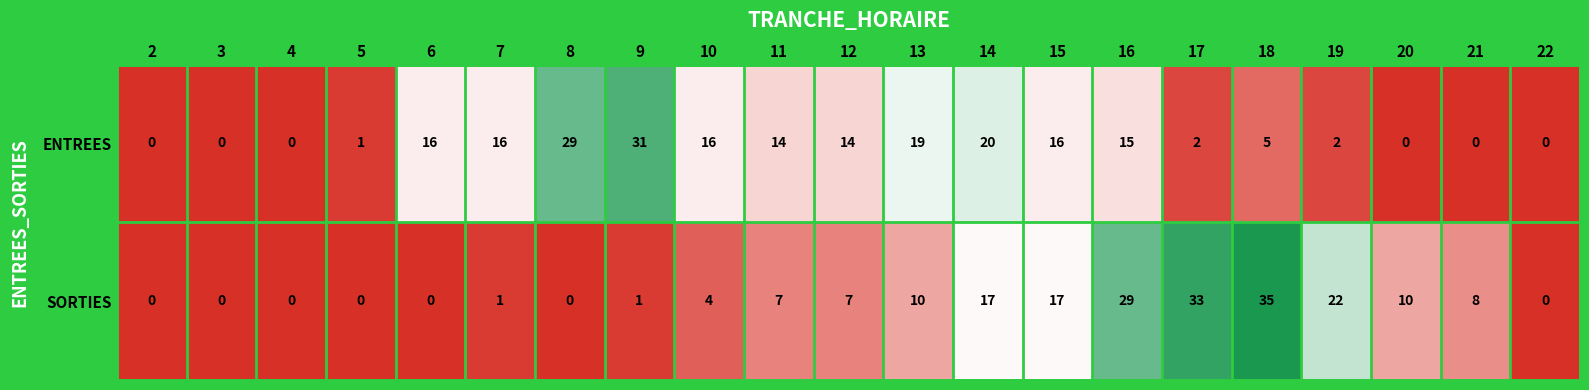

How many categories are shown in the chart?

21